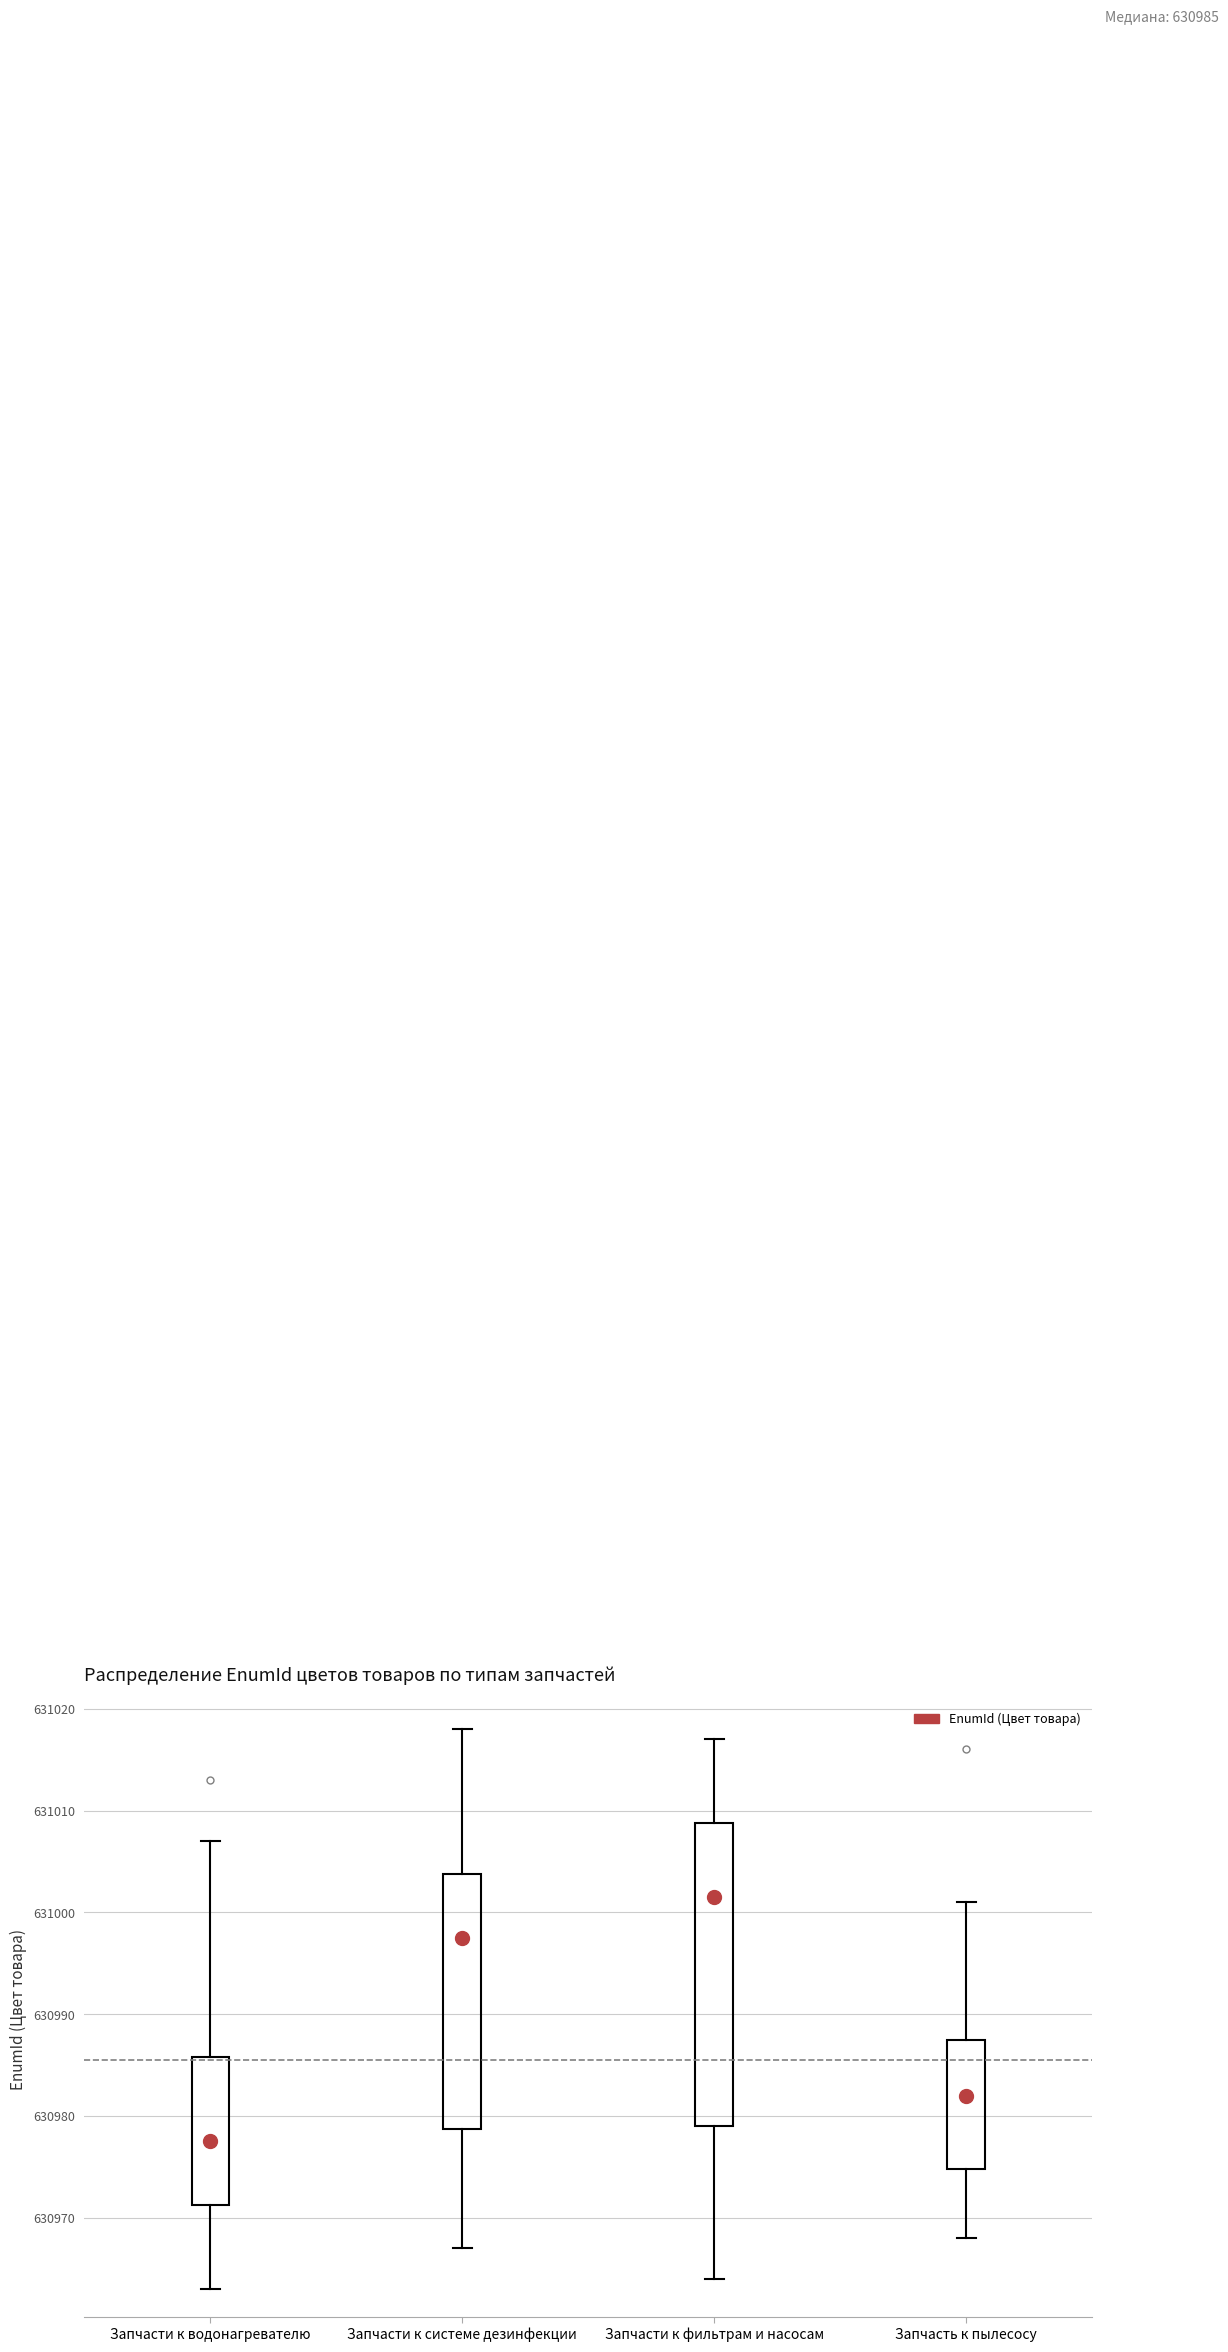

Which box's median line is the highest?

Запчасти к фильтрам и насосам